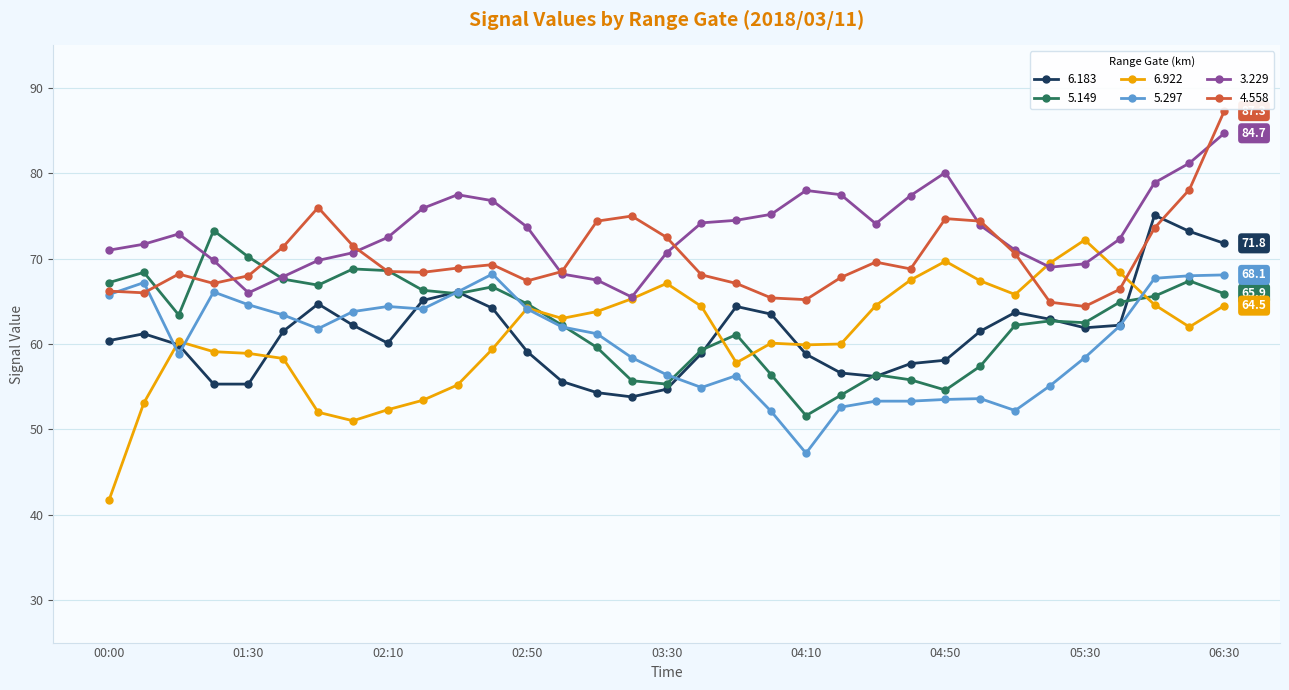

What is the value of the 6.922 point at the 11th from the left?

55.2